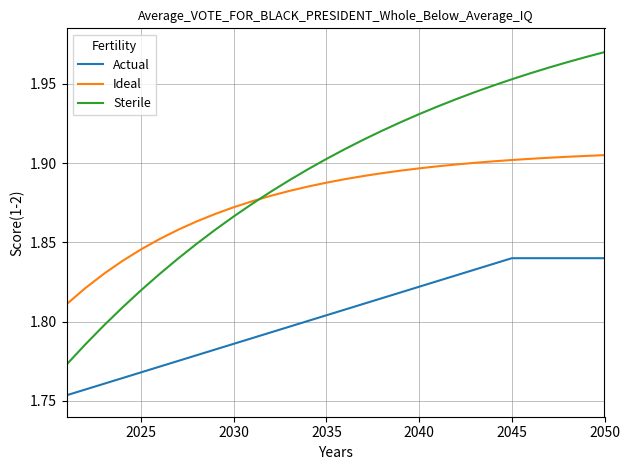

True or false: Actual and Sterile cross at least once.

False